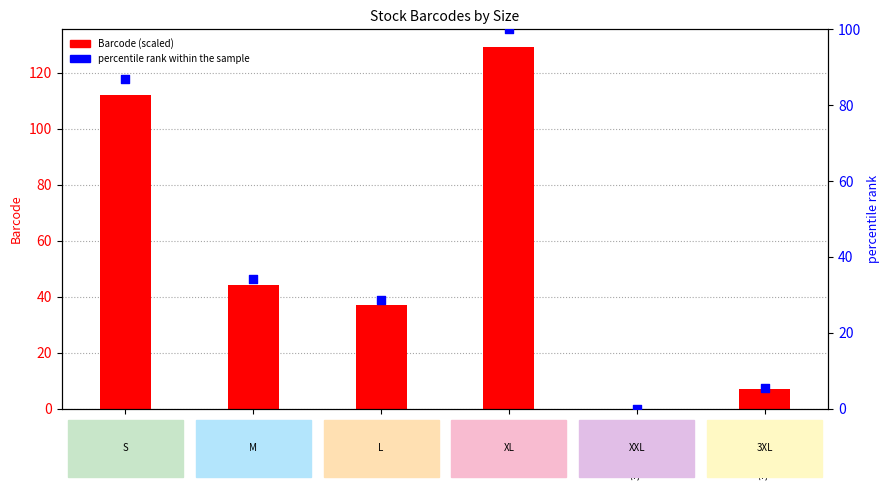

What are all the series names shown in the legend?

Barcode (scaled), percentile rank within the sample